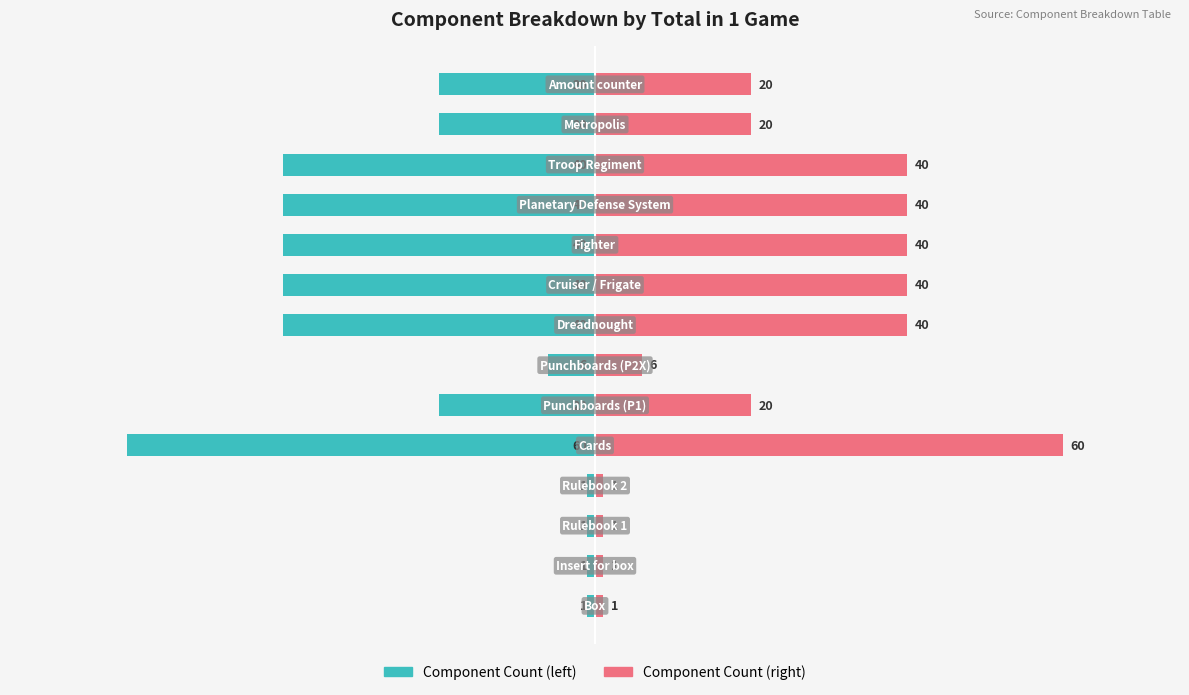

How many values in the Left-side count series exceed -20?

5